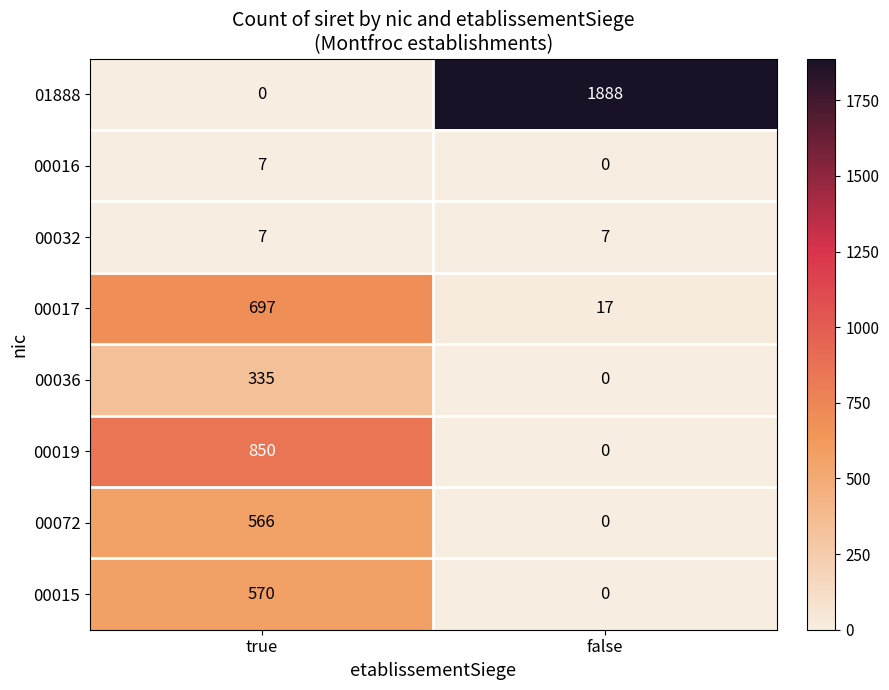

At which label does 00019 reach its minimum?

false